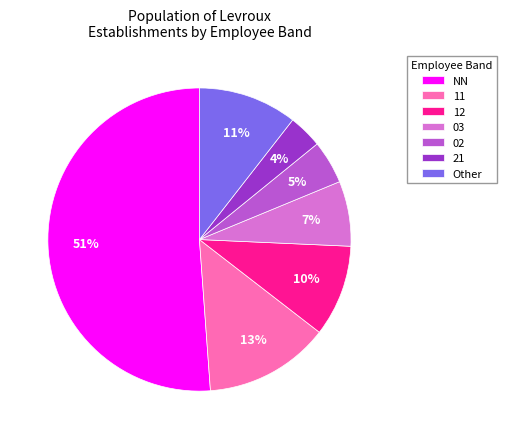

What is the smallest slice in the pie chart?

21